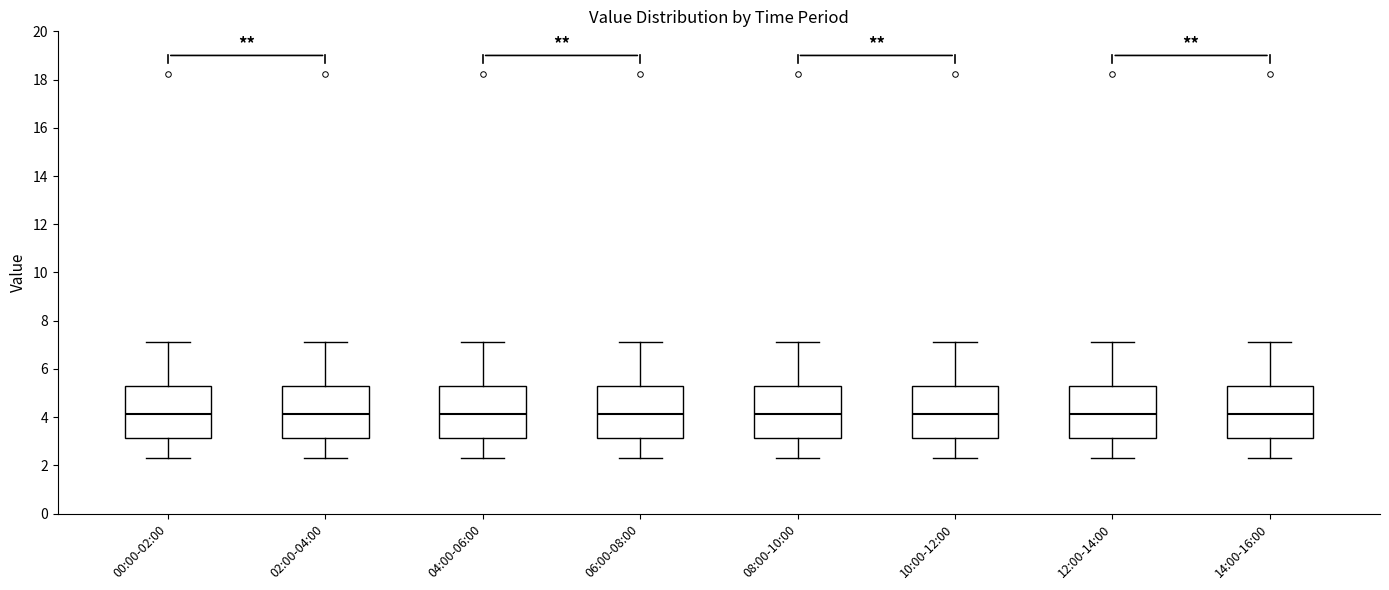

Reading left to right, transcribe this box plot: for each box, give where its median line is, the range the box spans, and where its two whiskers end, as read against the y-axis. The values are not printed on the chart, so give them approximately, as read against the axis.

00:00-02:00: median 4.2, box 3.2 to 5.2, whiskers 2.4 to 7.2
02:00-04:00: median 4.2, box 3.2 to 5.2, whiskers 2.4 to 7.2
04:00-06:00: median 4.2, box 3.2 to 5.2, whiskers 2.4 to 7.2
06:00-08:00: median 4.2, box 3.2 to 5.2, whiskers 2.4 to 7.2
08:00-10:00: median 4.2, box 3.2 to 5.2, whiskers 2.4 to 7.2
10:00-12:00: median 4.2, box 3.2 to 5.2, whiskers 2.4 to 7.2
12:00-14:00: median 4.2, box 3.2 to 5.2, whiskers 2.4 to 7.2
14:00-16:00: median 4.2, box 3.2 to 5.2, whiskers 2.4 to 7.2